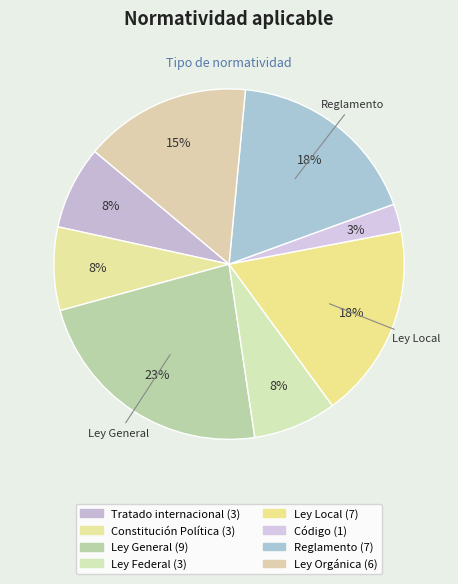

Is there a majority slice in this chart?

No